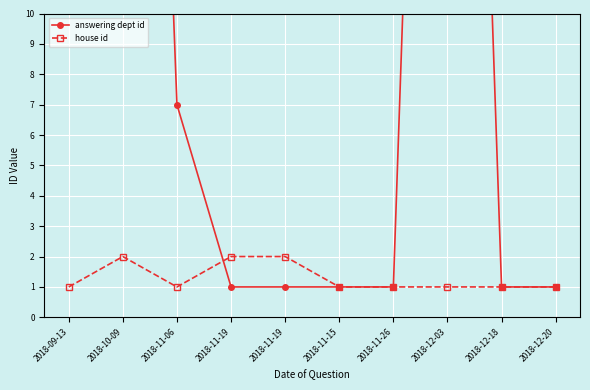

The value of answering dept id at 2018-11-26 is 0. True or false?

False